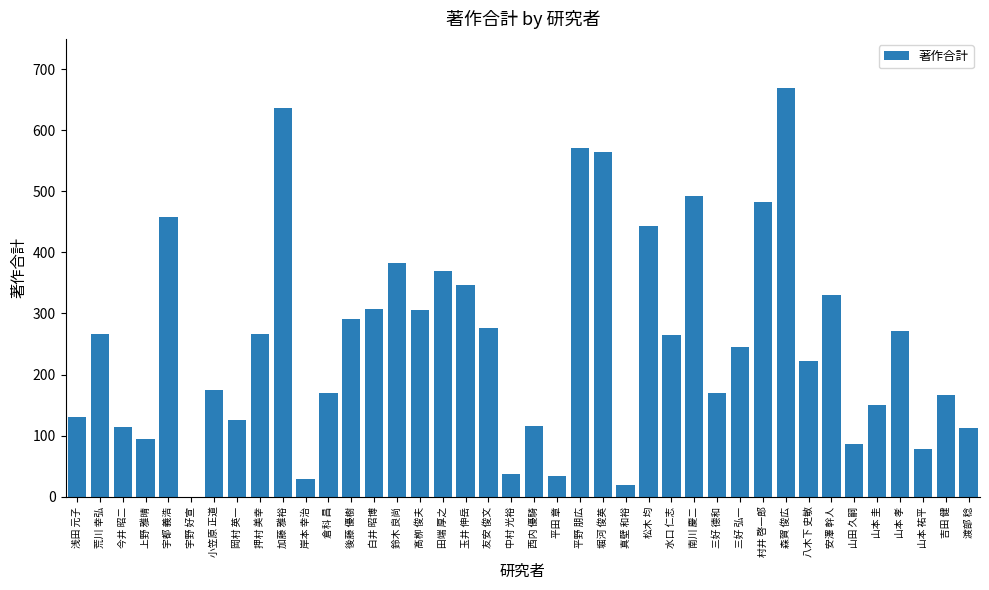

The chart shows a value of 466 at 友安 俊文. True or false?

False